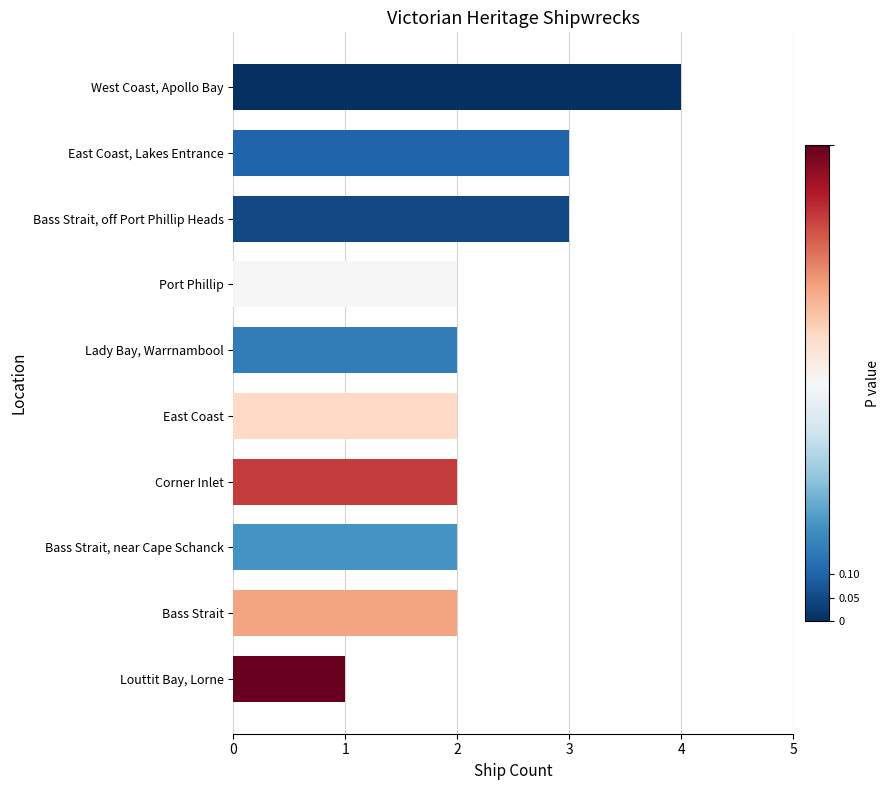

True or false: the data shows 2 at Port Phillip.

True